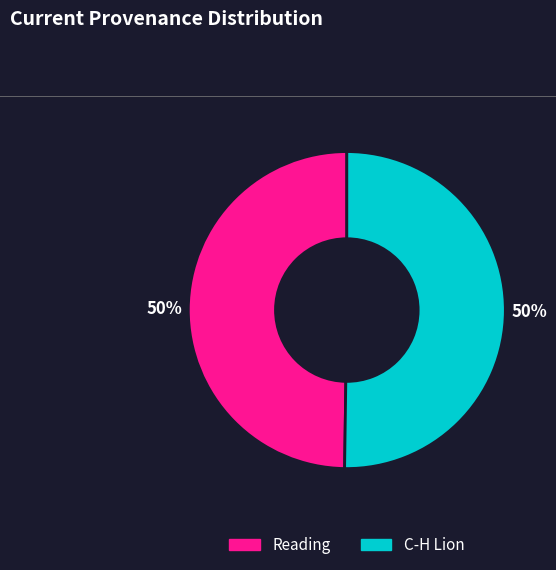

Combined, do C-H Lion and Reading account for over 50%?

Yes